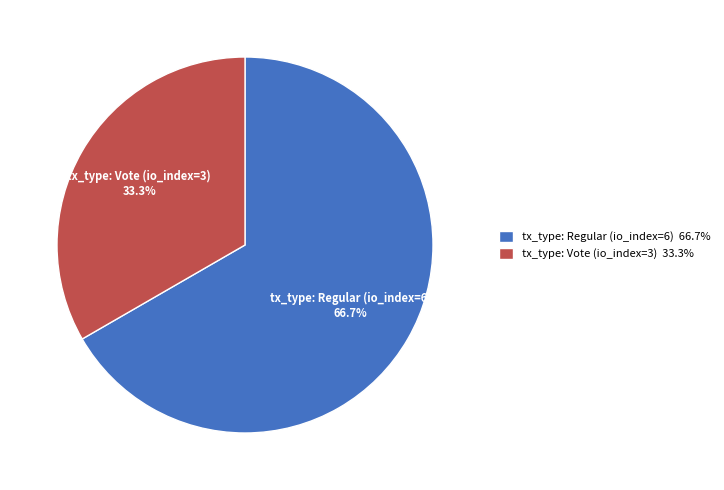

To the nearest percent, what is the difference between the largest and smallest slice percentages?

33%